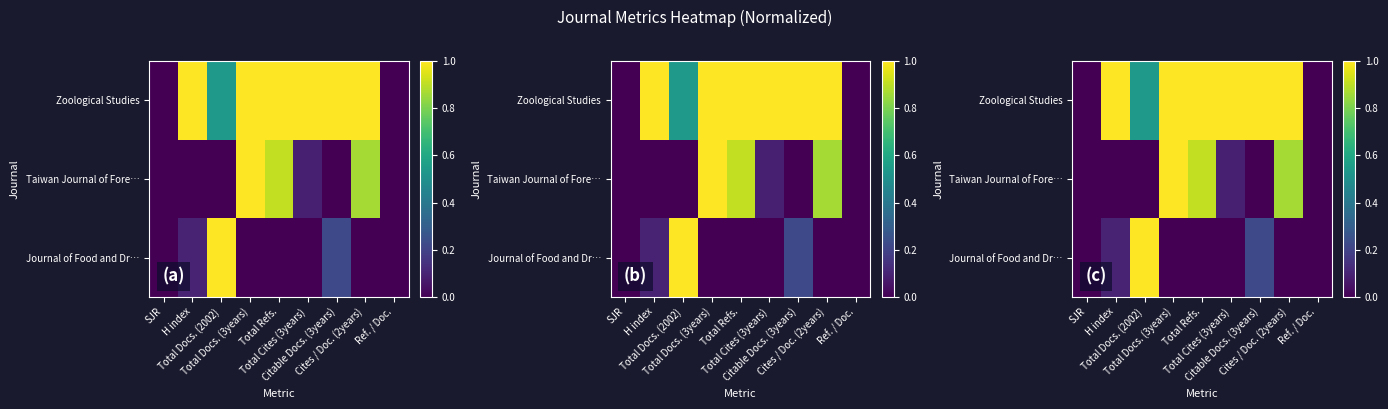

List the series in order of their peak value, highest first.

Zoological Studies, Taiwan Journal of Fore…, Journal of Food and Dr…